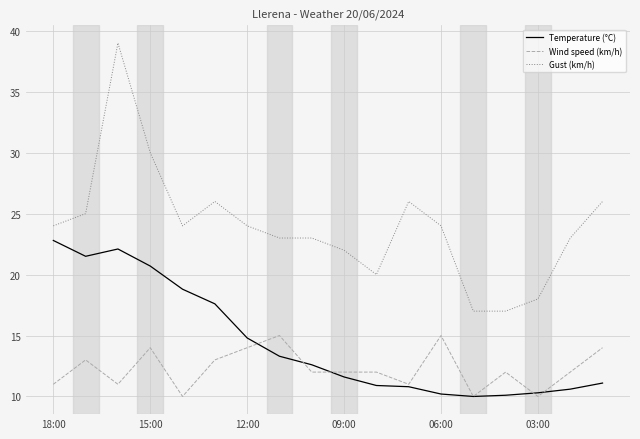

Which series has the widest spread of values?

Gust (km/h)